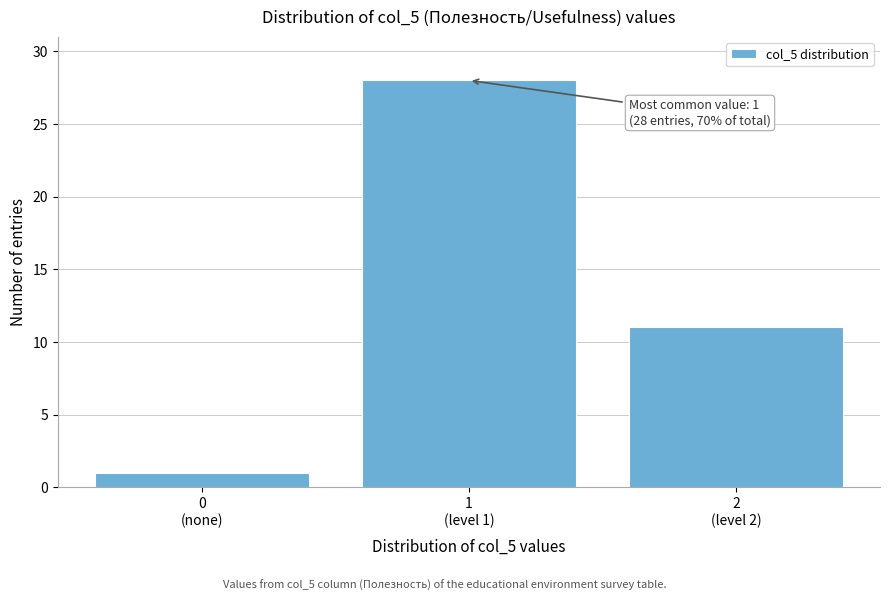

Reading right to left, transcribe all the data shown in this chart.

11	28	1